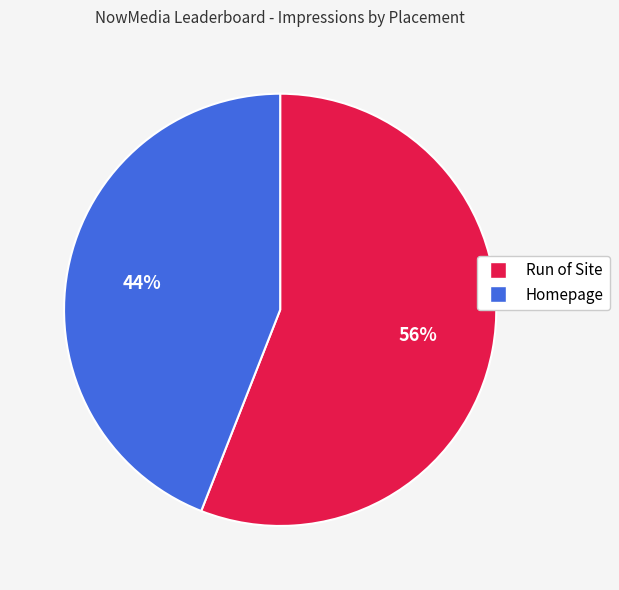

Does any single category account for the majority?

Yes